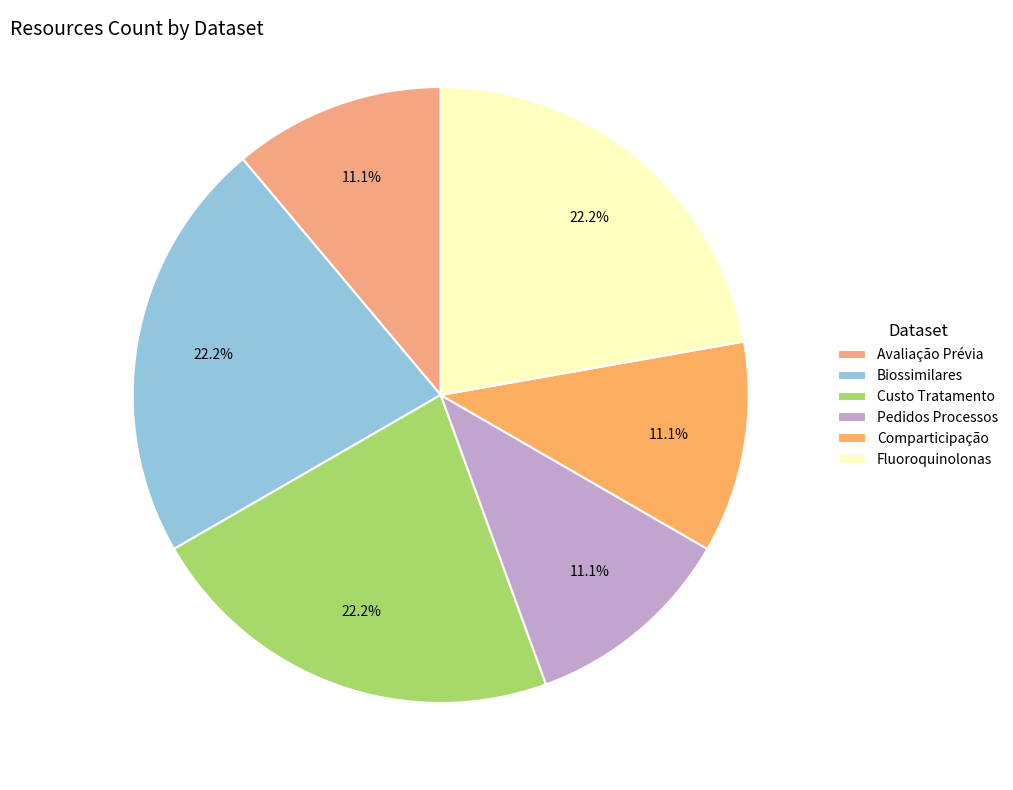

To the nearest percent, what is the average slice percentage?

17%